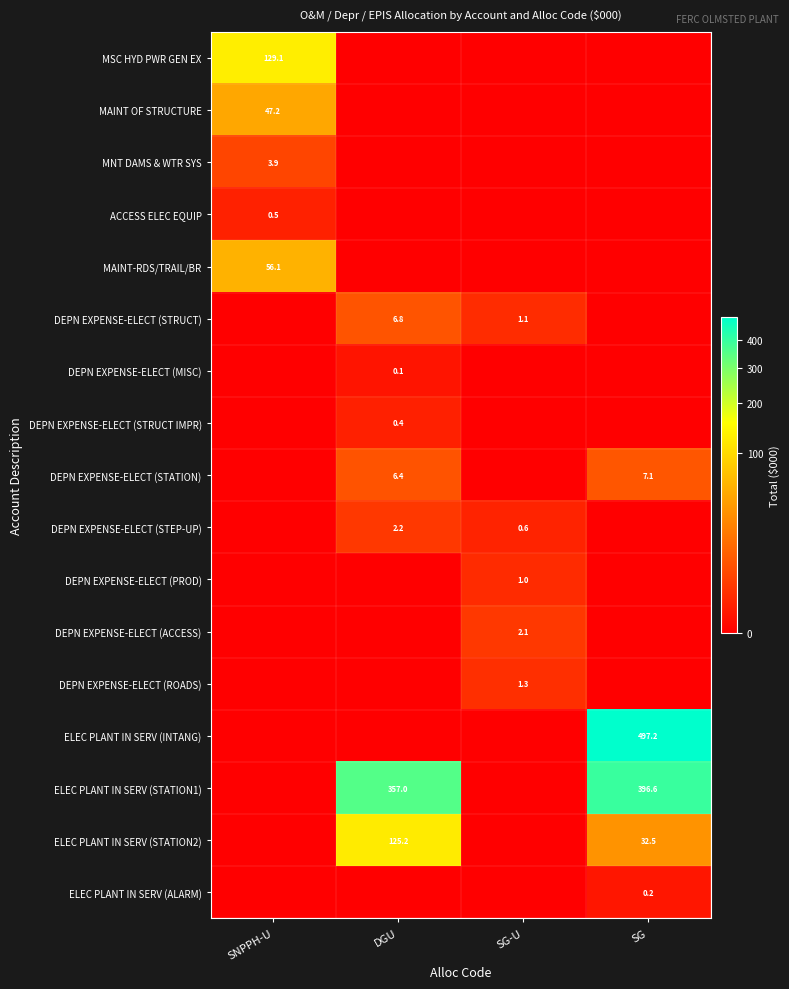

True or false: DEPN EXPENSE-ELECT (STEP-UP) has a value of 3.9 at DGU.

False